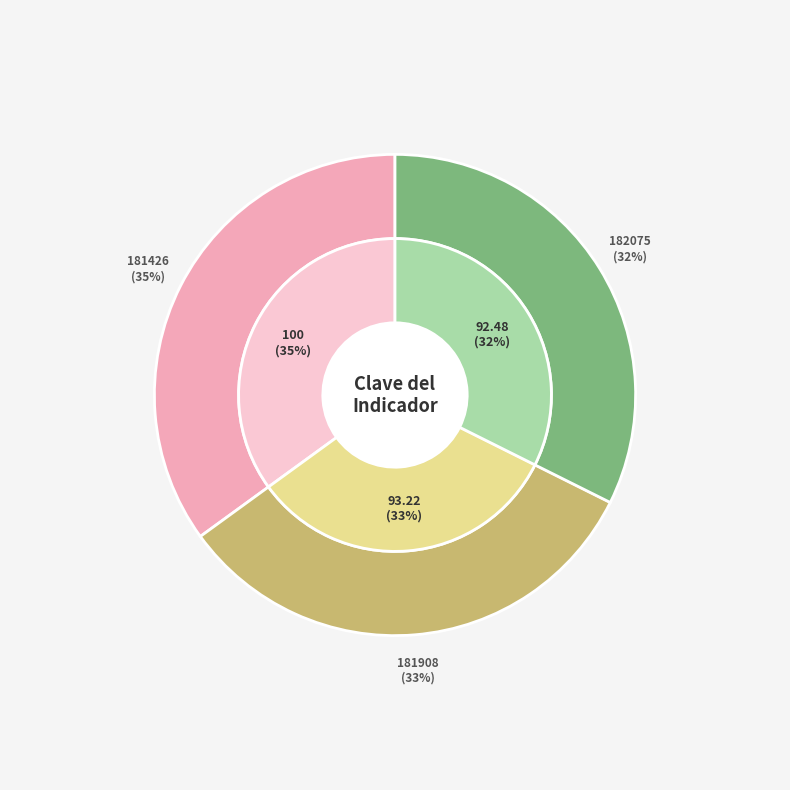

To the nearest percent, what is the difference between the 181908 and 182075 slice percentages?

1%